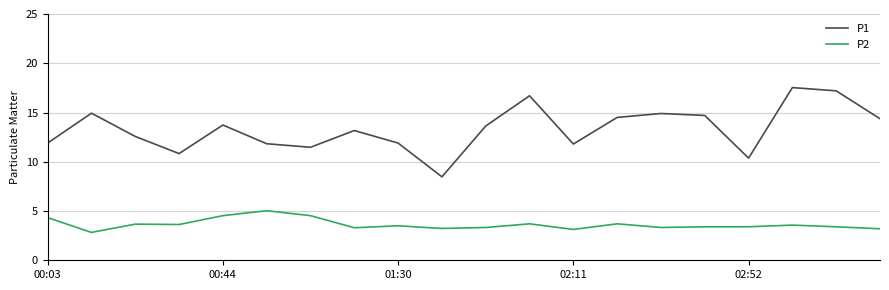

What is the greatest value displayed?

17.5